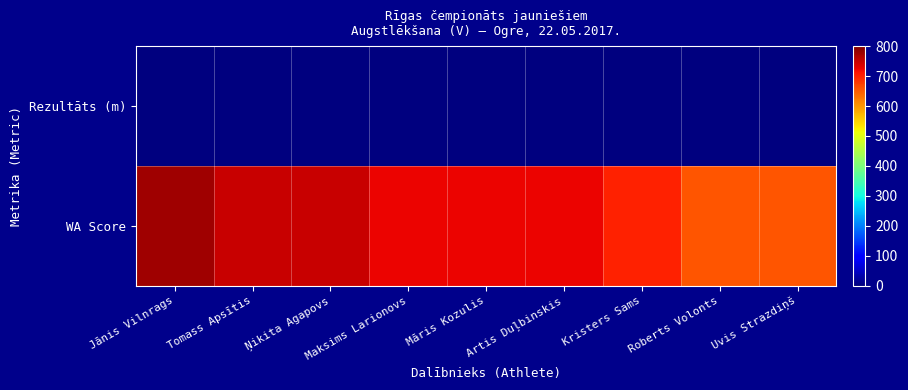

What is the total value across all series at Artis Duļbinskis?

724.8